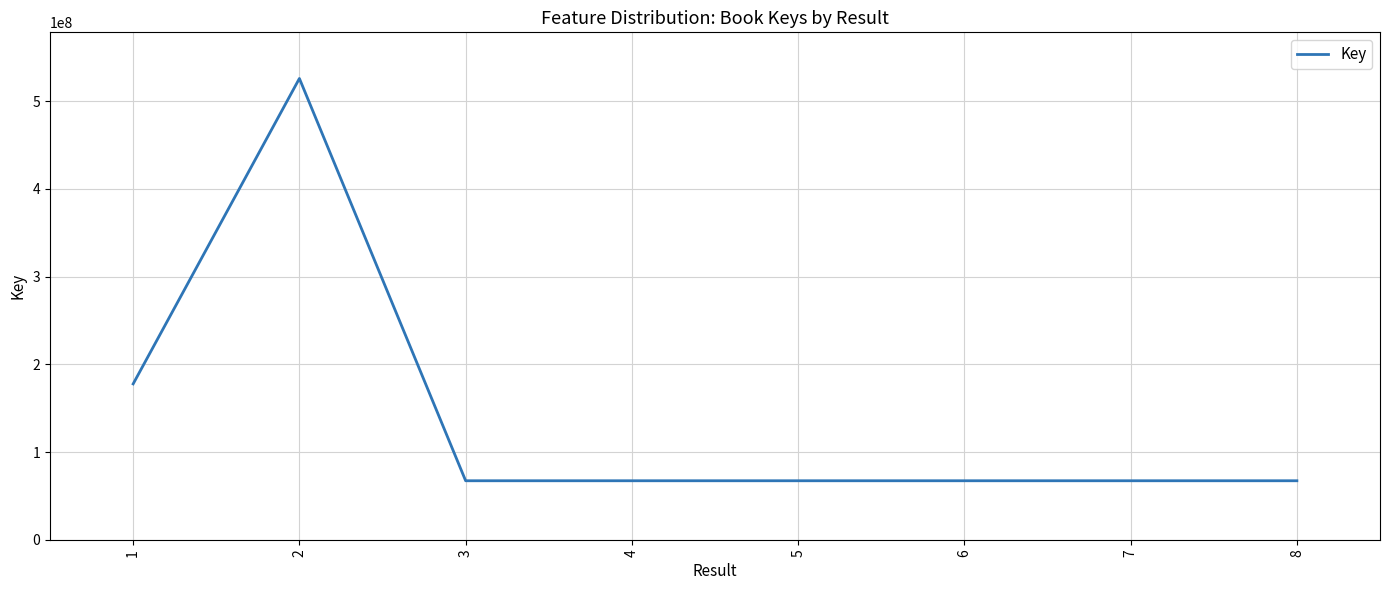

What is the sum of the values at 5 and 8?

134944591